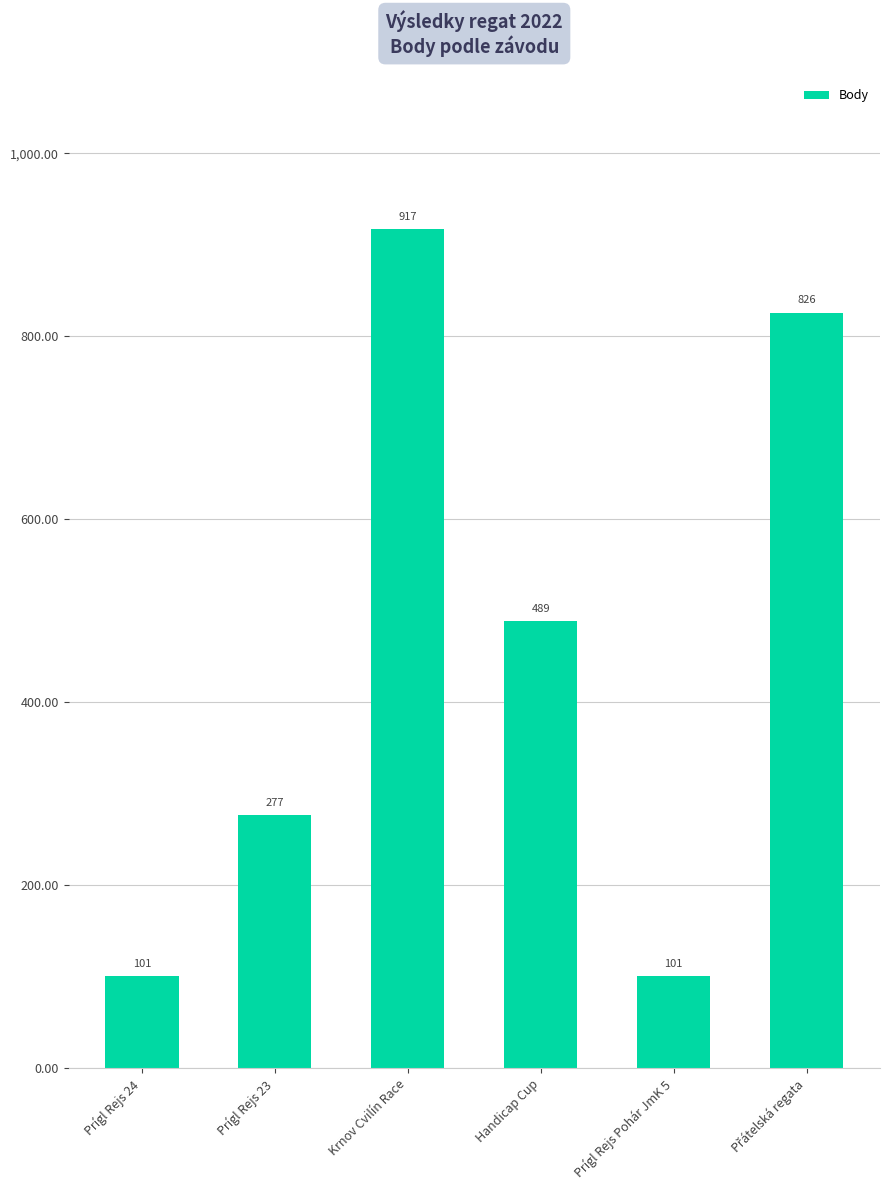

Which category has the highest value across all series?

Krnov Cvilín Race